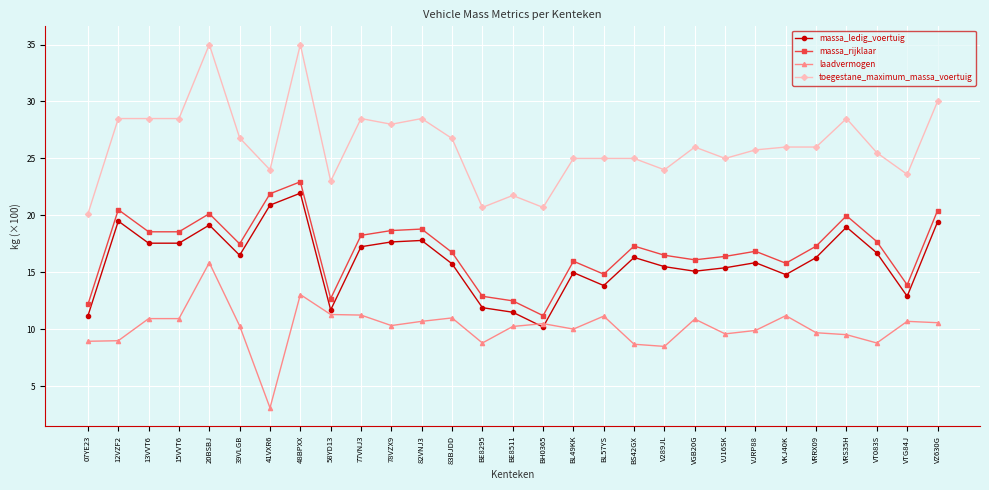

Between 07YE23 and VJ16SK, which series saw the biggest shift?

toegestane_maximum_massa_voertuig